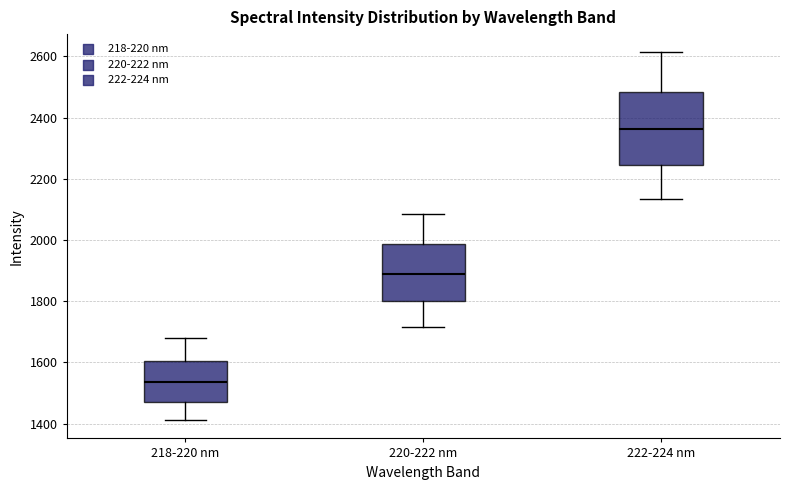

Which box's median line is the lowest?

218-220 nm